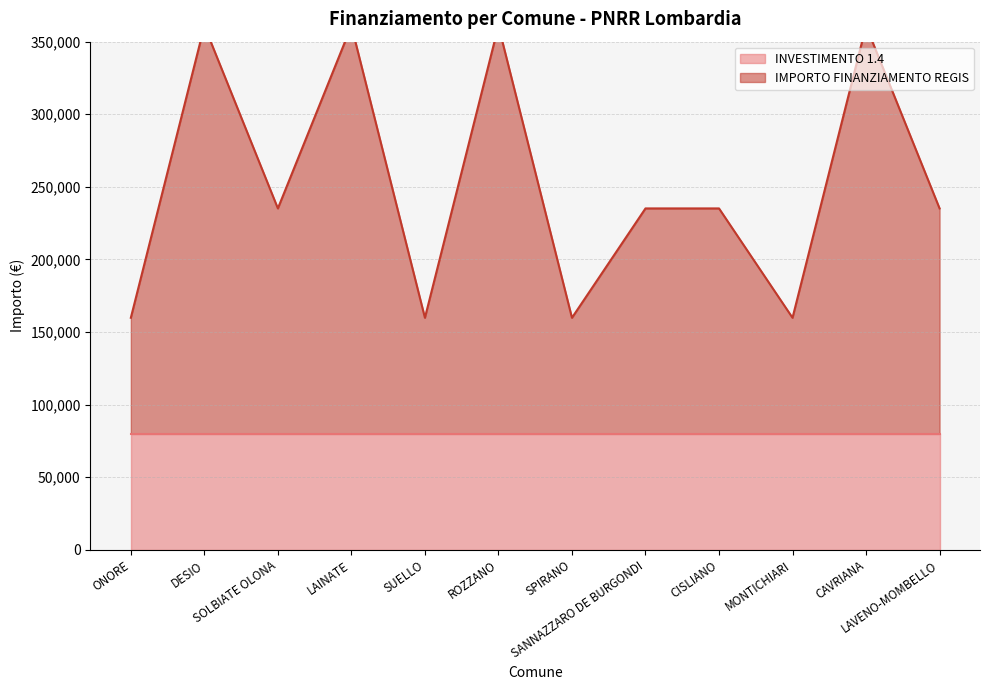

Where is the data nearest to the value 260349?

SOLBIATE OLONA